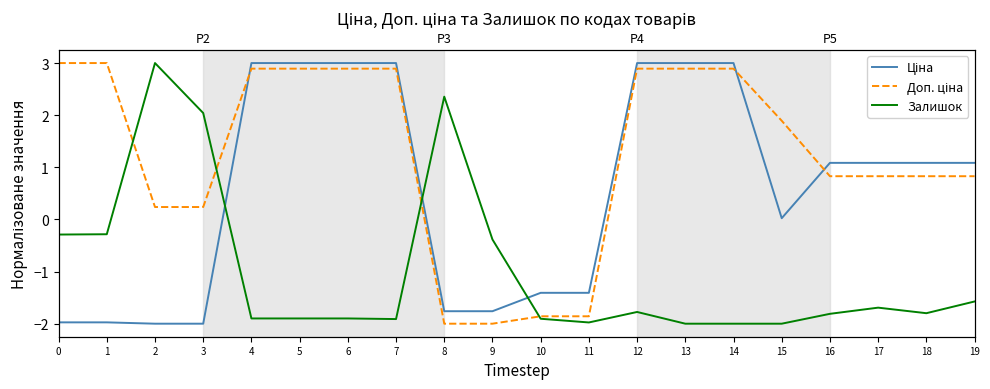

What are all the series names shown in the legend?

Ціна, Доп. ціна, Залишок